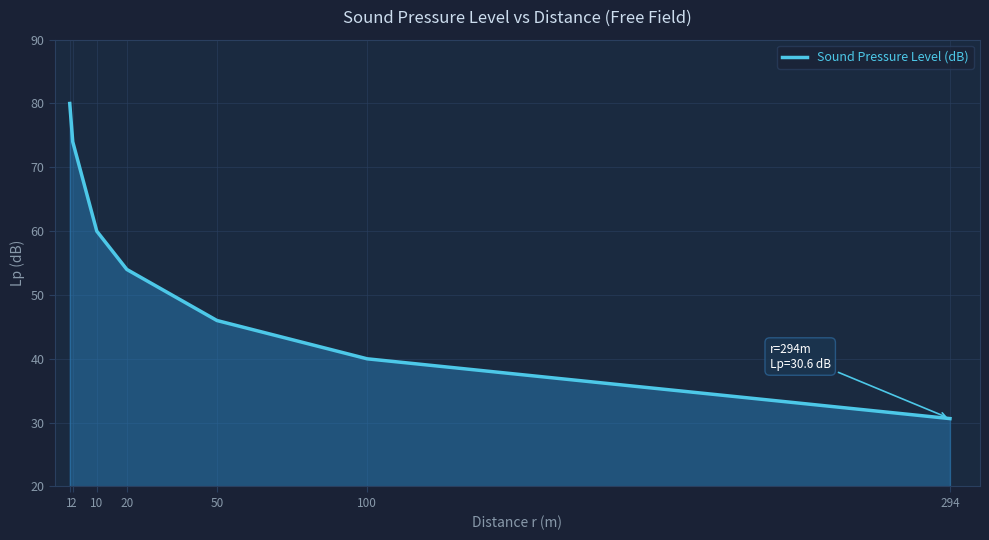

Does the chart have visible grid lines?

Yes